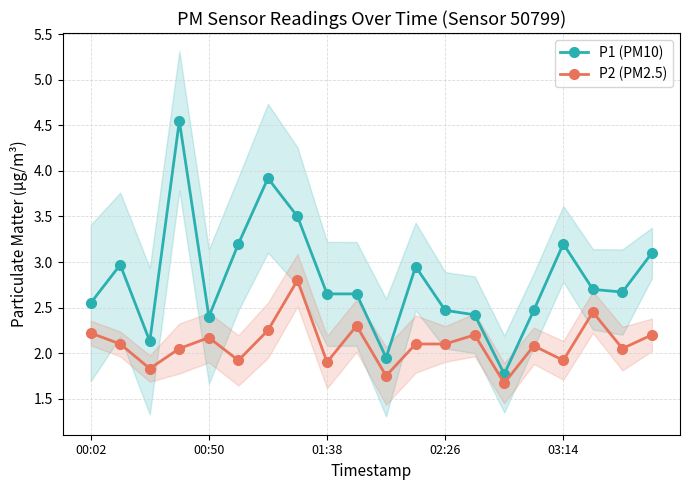

List the series in order of their peak value, highest first.

P1 (PM10), P2 (PM2.5)